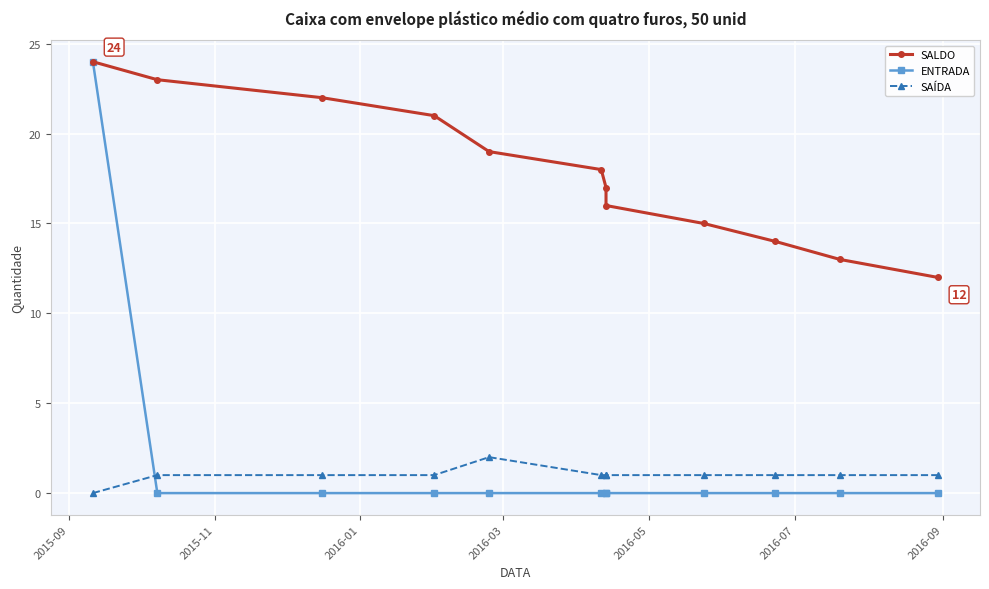

True or false: SALDO has more than 2 interior local peaks.

False